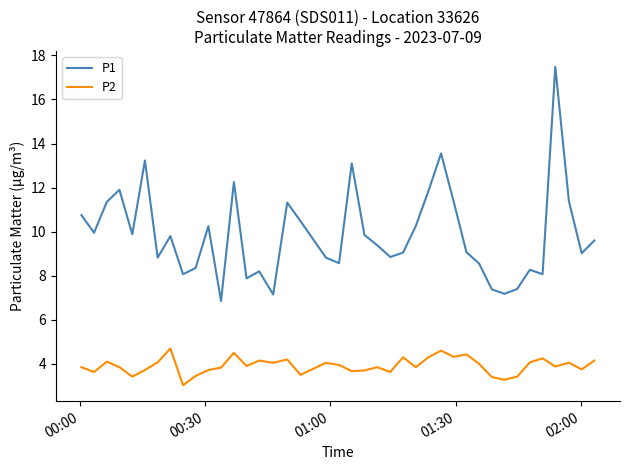

In P2, how many points are higher than both neighbors (excluding endpoints)?

12